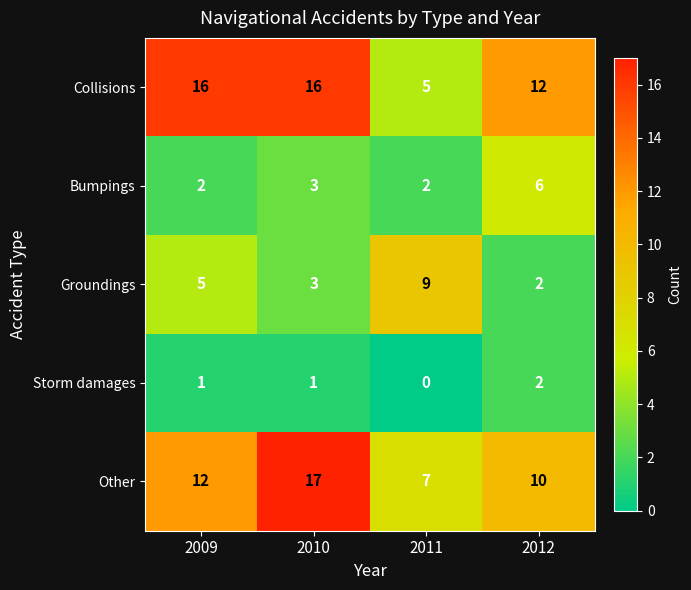

True or false: Other has a value of 4 at 2012.

False